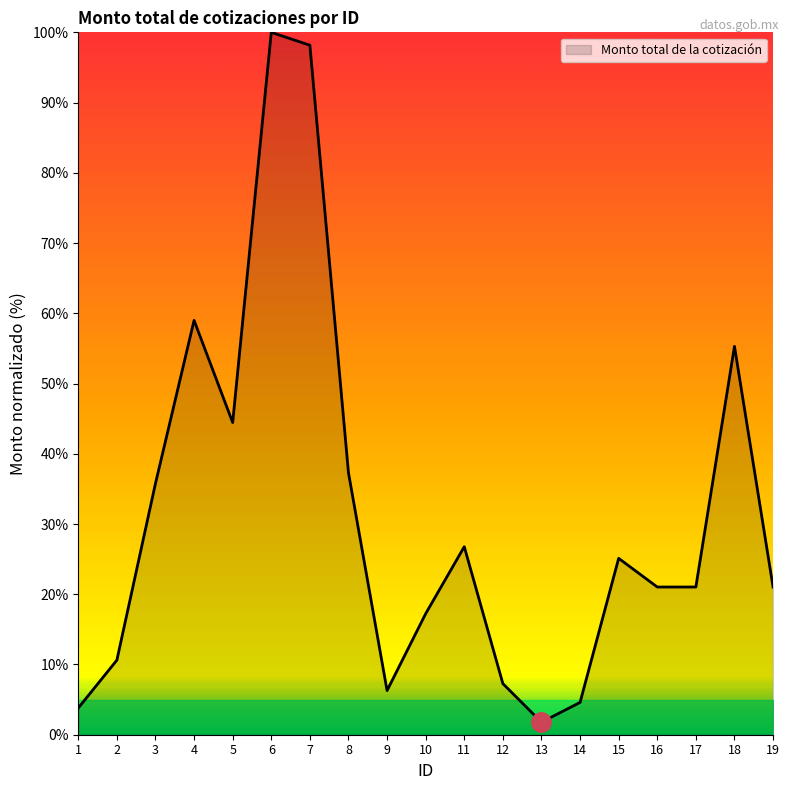

Between 13 and 19, which is larger?

19